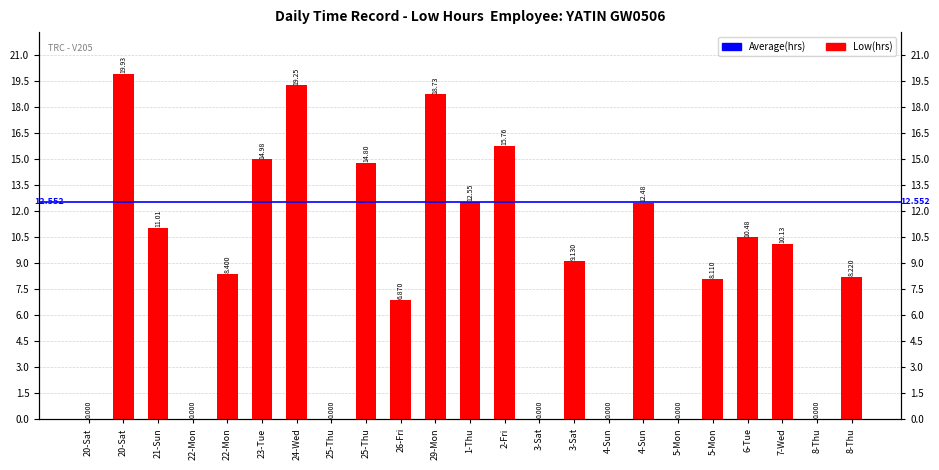

Reading left to right, what are all the values shown in this chart?

0.0	19.9	11.0	0.0	8.4	15.0	19.2	0.0	14.8	6.9	18.7	12.6	15.8	0.0	9.1	0.0	12.5	0.0	8.1	10.5	10.1	0.0	8.2